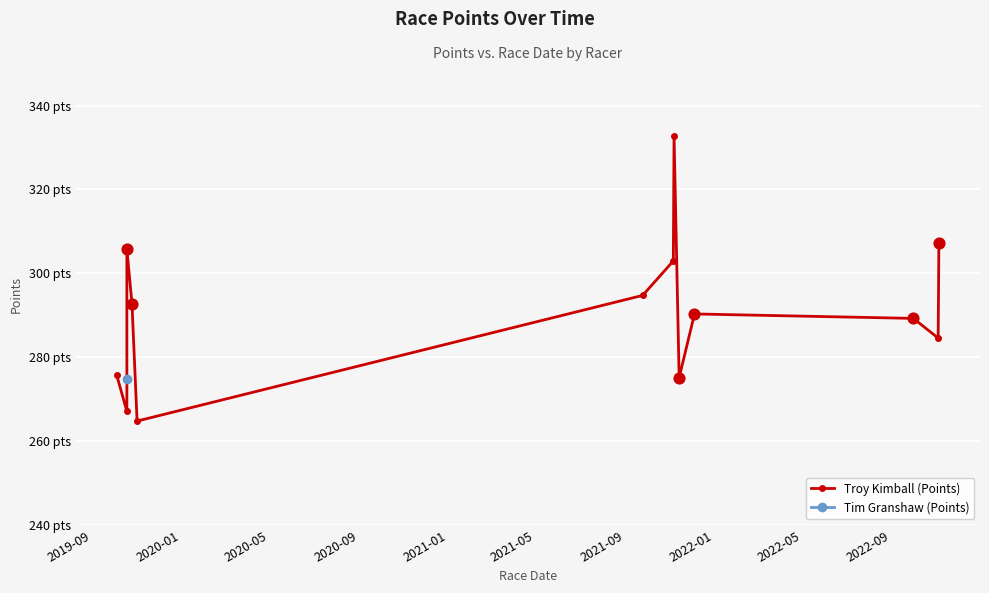

What is the ratio of the value at 2021-05 to the value at 2022-05?

1.1